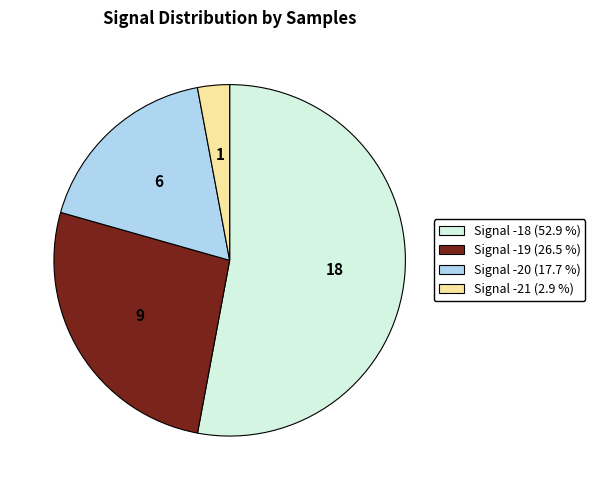

Does any single category account for the majority?

Yes